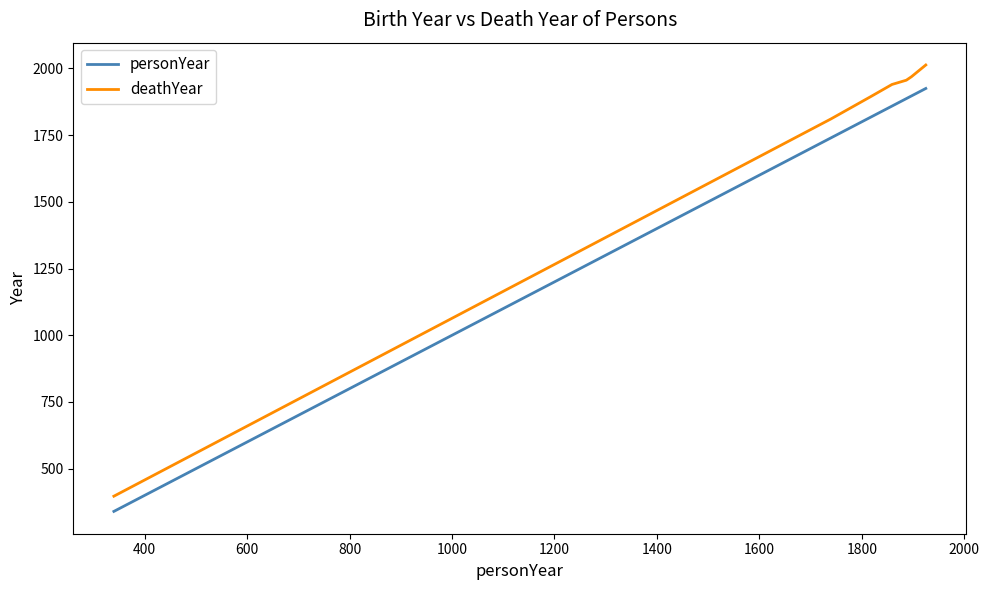

True or false: deathYear and personYear intersect in this chart.

False